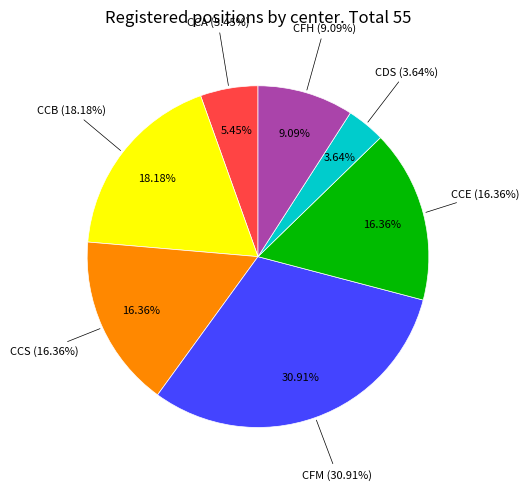

How many slices are in this pie chart?

7